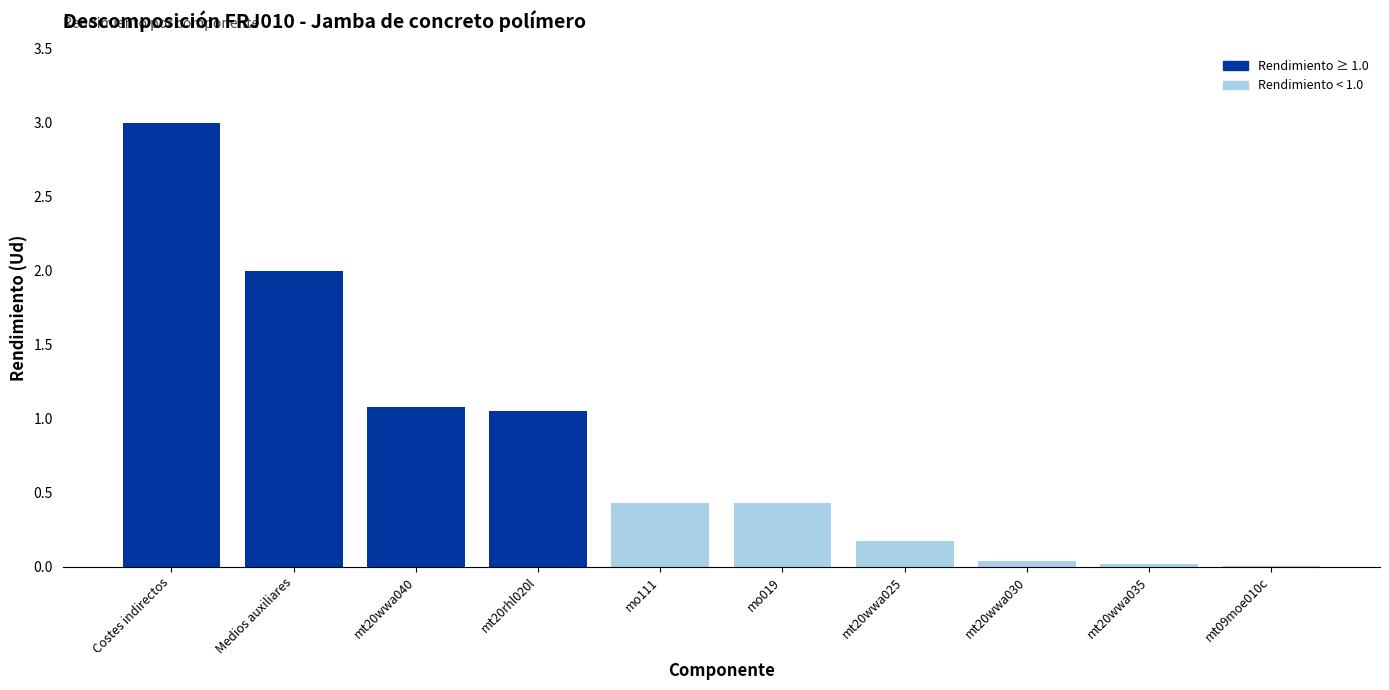

Which category has the highest value across all series?

Costes indirectos